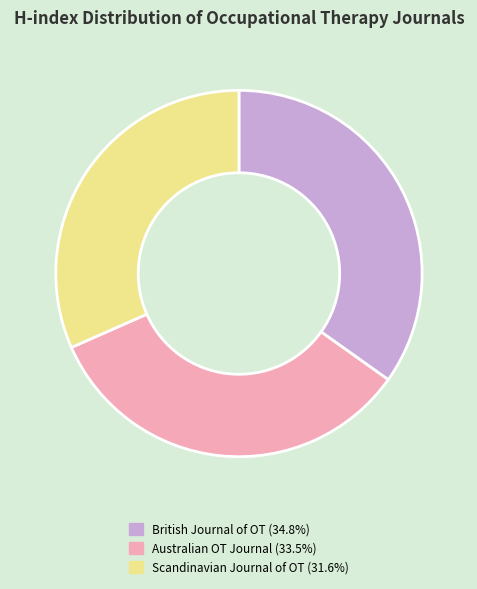

Is the sum of Scandinavian Journal of OT (31.6%) and Australian OT Journal (33.5%) greater than half?

Yes